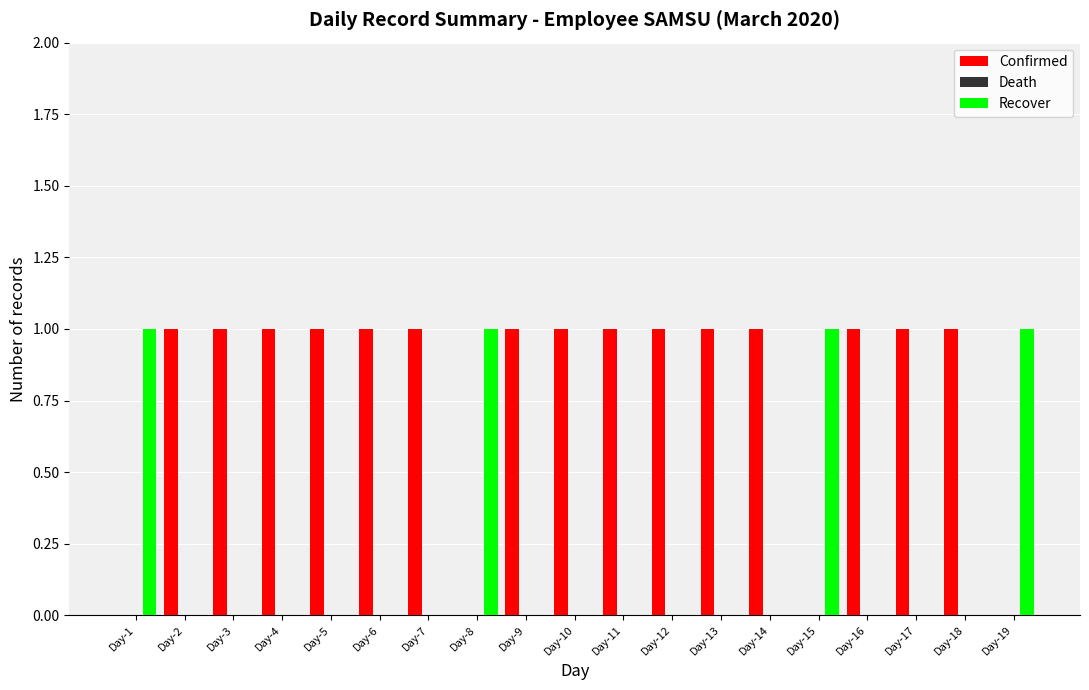

Are the bars horizontal?

No